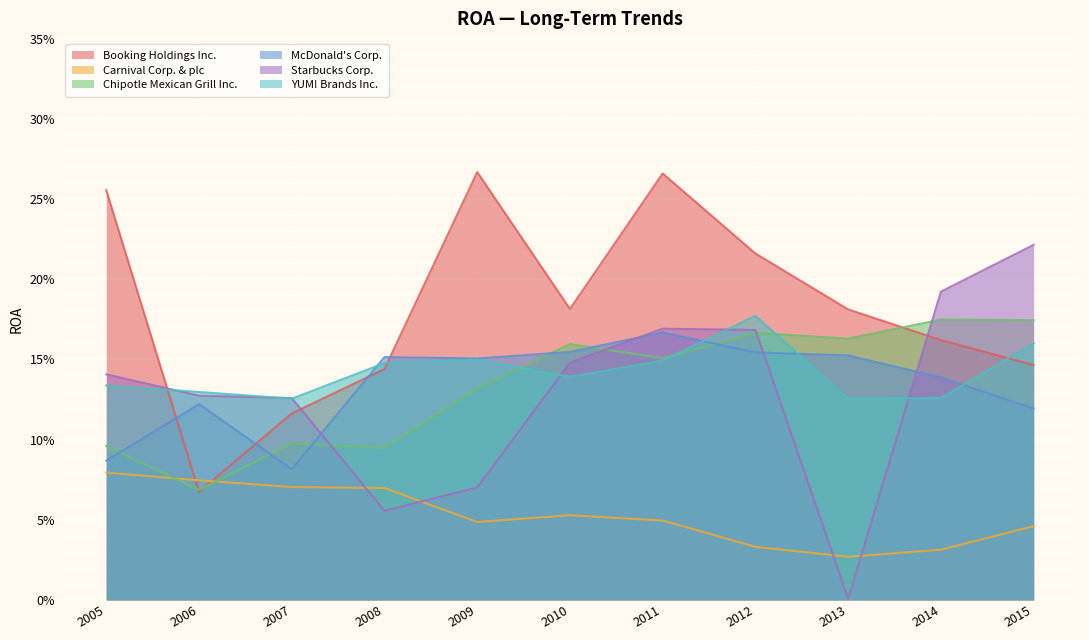

At which category does Starbucks Corp. reach its first local valley?

2008